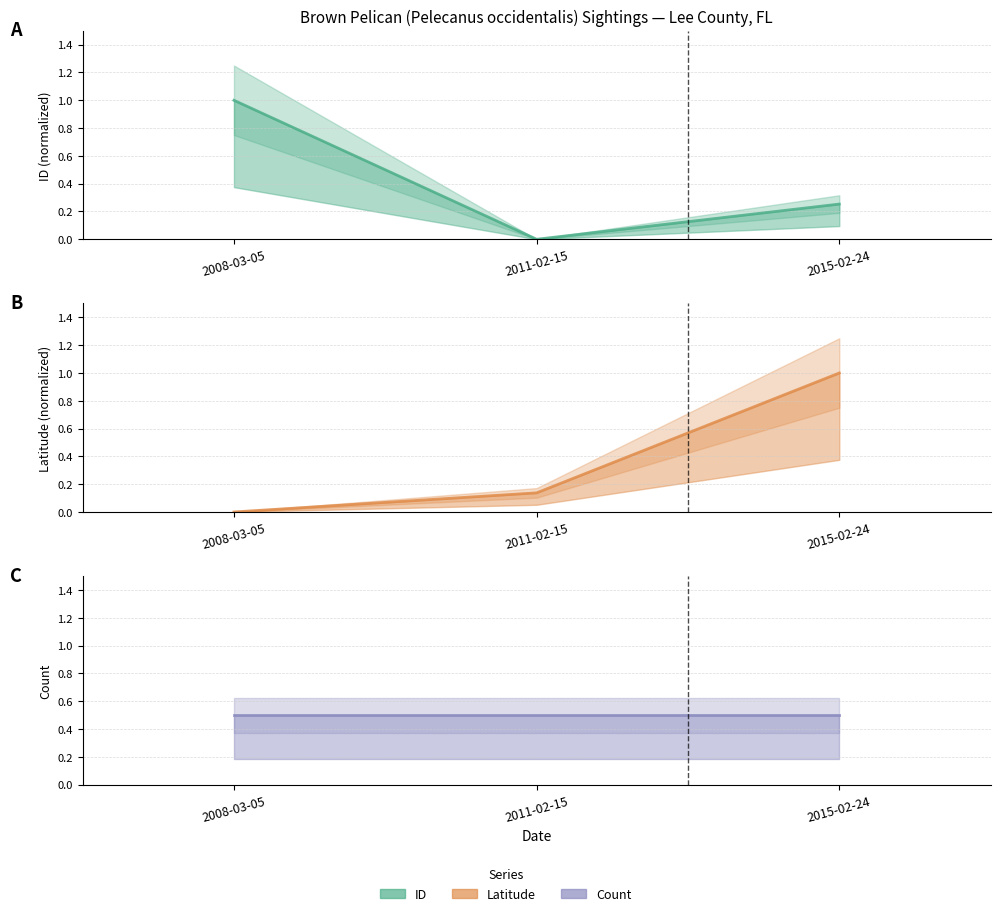

Does the chart have visible grid lines?

Yes